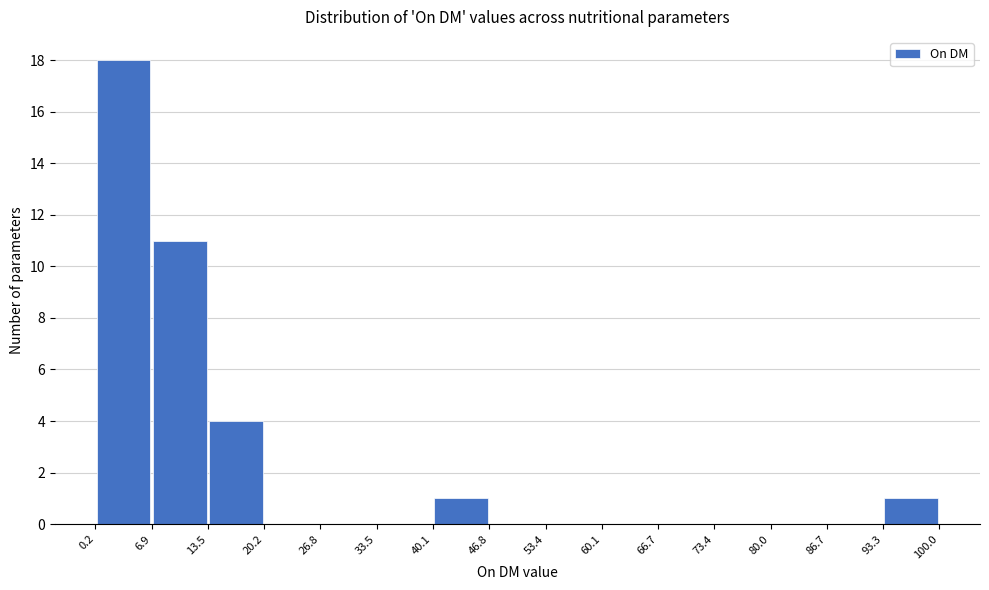

Reading left to right, list every bar in this chart as the range it spans on the x-axis followed by its height. The values are not printed on the chart, so give them approximately, as read against the axis.

0.2 to 6.9: 18
6.9 to 13.5: 11
13.5 to 20.2: 4
20.2 to 26.8: 0
26.8 to 33.5: 0
33.5 to 40.1: 0
40.1 to 46.8: 1
46.8 to 53.4: 0
53.4 to 60.1: 0
60.1 to 66.7: 0
66.7 to 73.4: 0
73.4 to 80.0: 0
80.0 to 86.7: 0
86.7 to 93.3: 0
93.3 to 100.0: 1